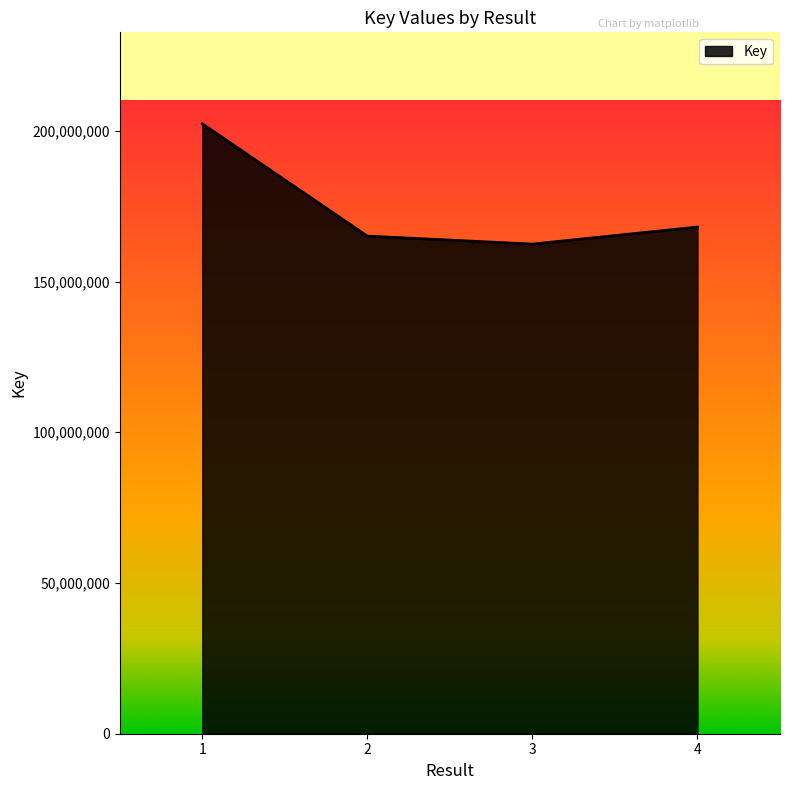

Between 2 and 1, which is larger?

1